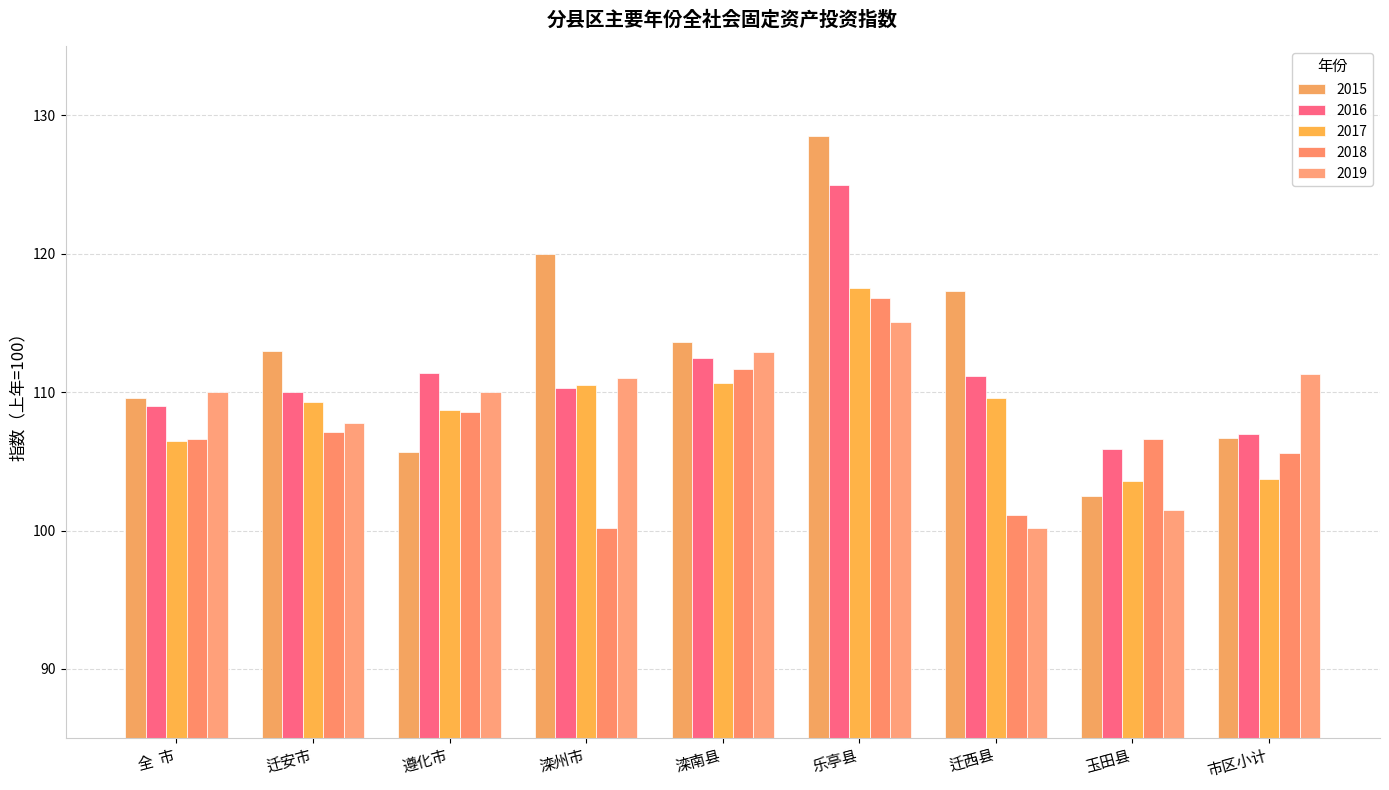

The value of 2017 at 滦南县 is 110.7. True or false?

True